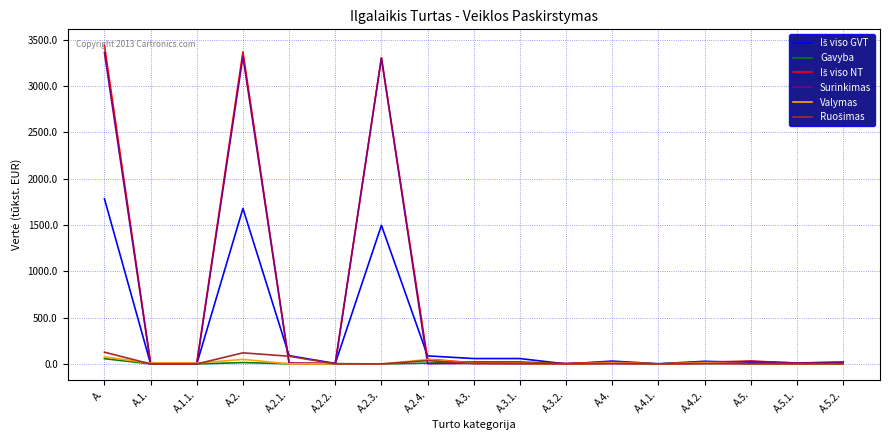

What is the maximum value shown in the chart?

3438.8